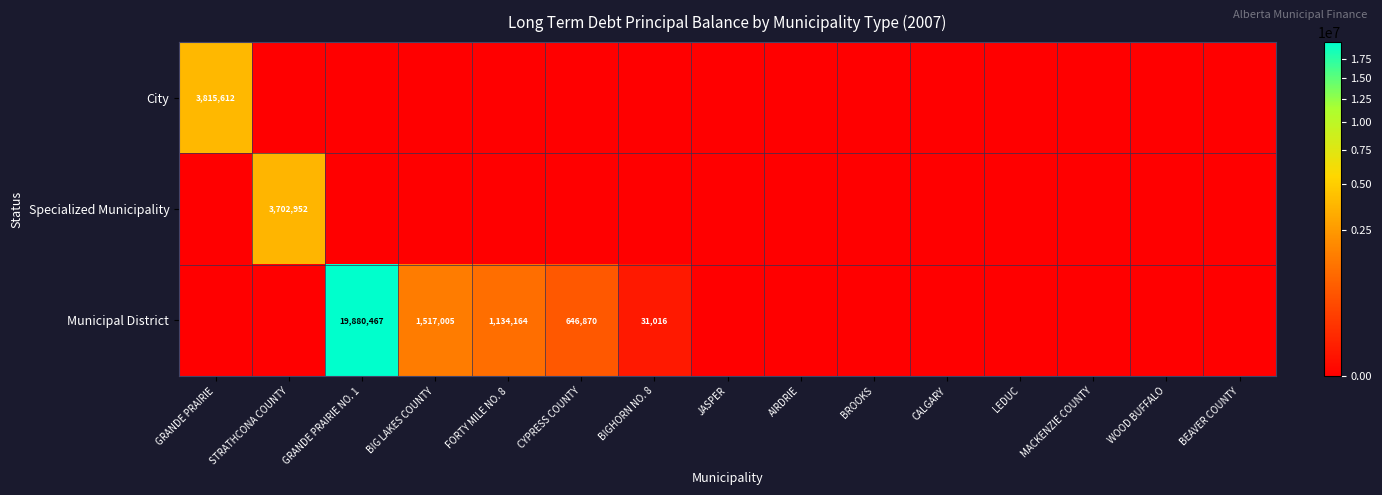

Which series changed the most between FORTY MILE NO. 8 and WOOD BUFFALO?

Municipal District